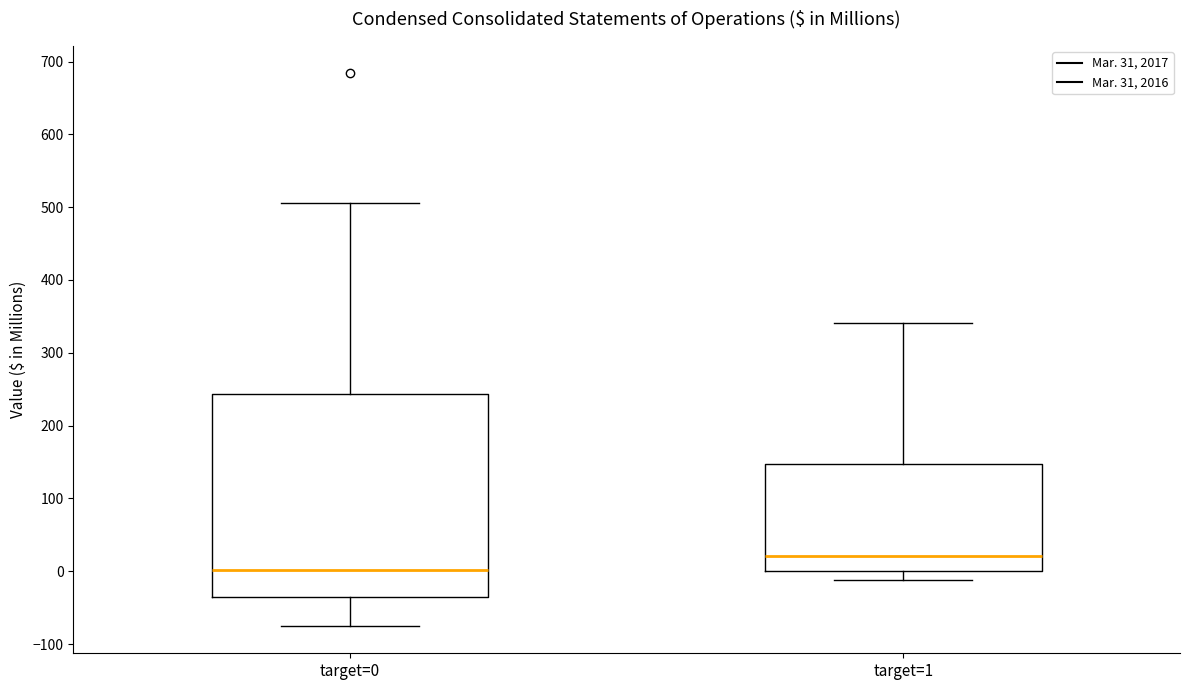

Comparing the boxes themselves (not the whiskers), which one is the tallest?

target=0